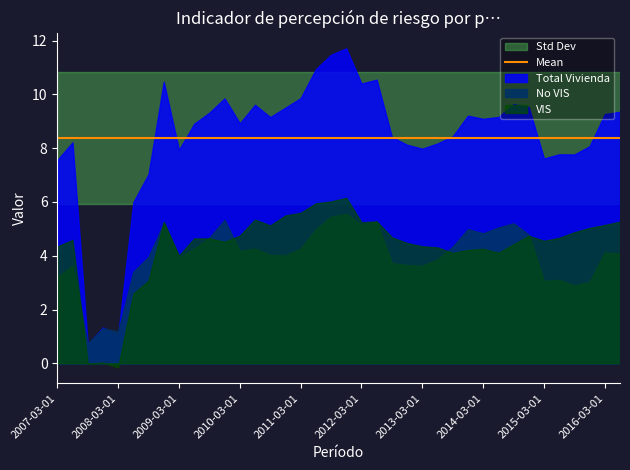

Which series has the widest spread of values?

Total Vivienda